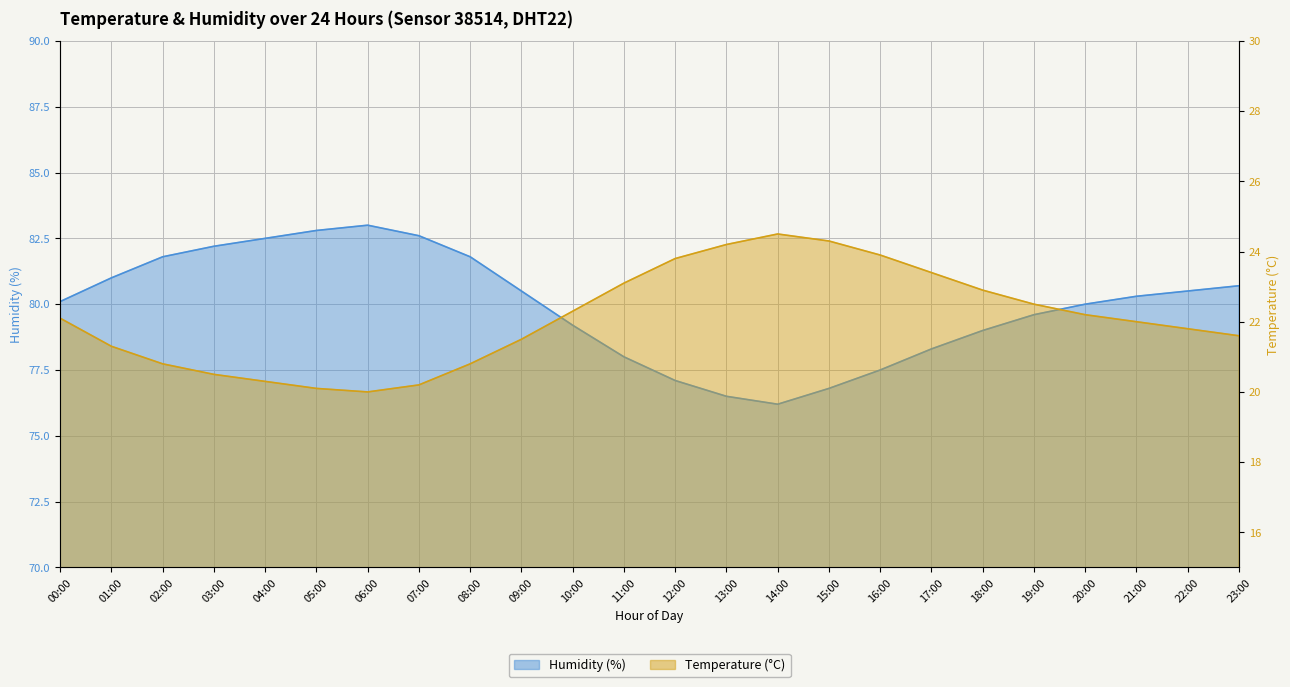

What is the minimum value shown in the chart?

20.0